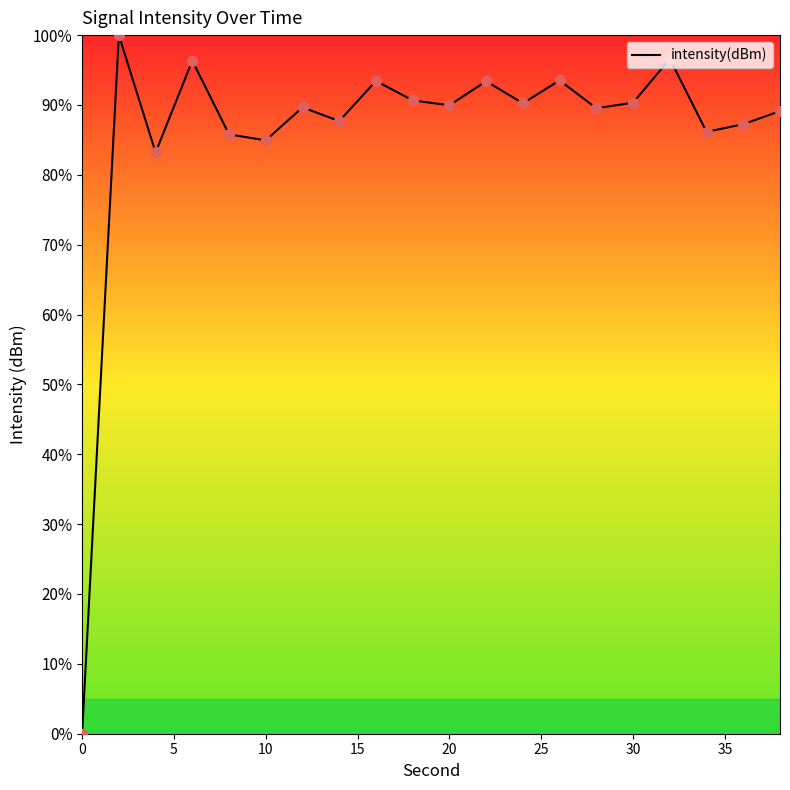

What is the maximum value shown in the chart?

100.0